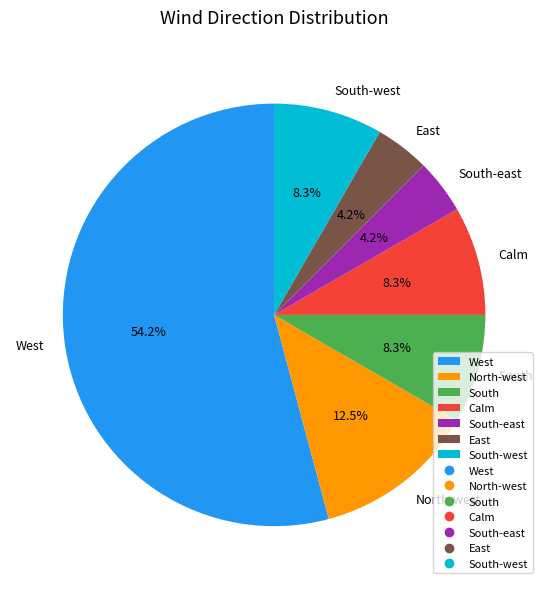

Do South-west and South together represent more than half of the pie?

No